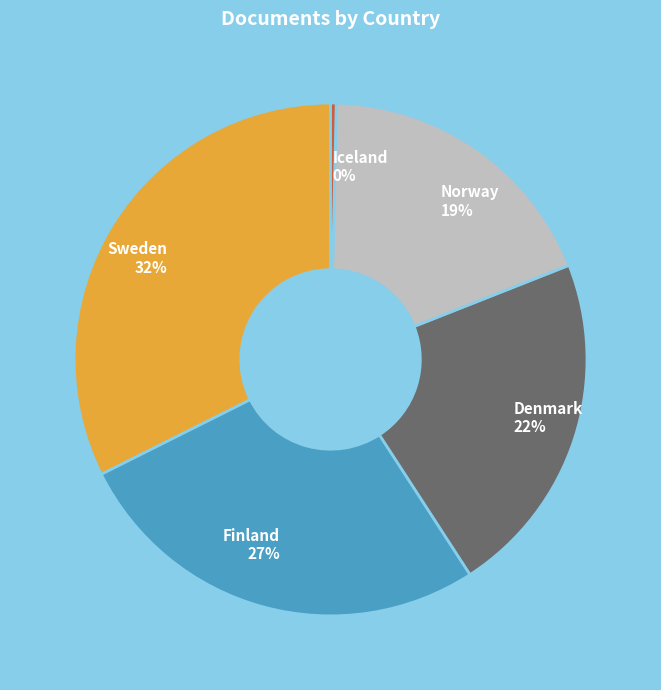

How many slices are in this pie chart?

5